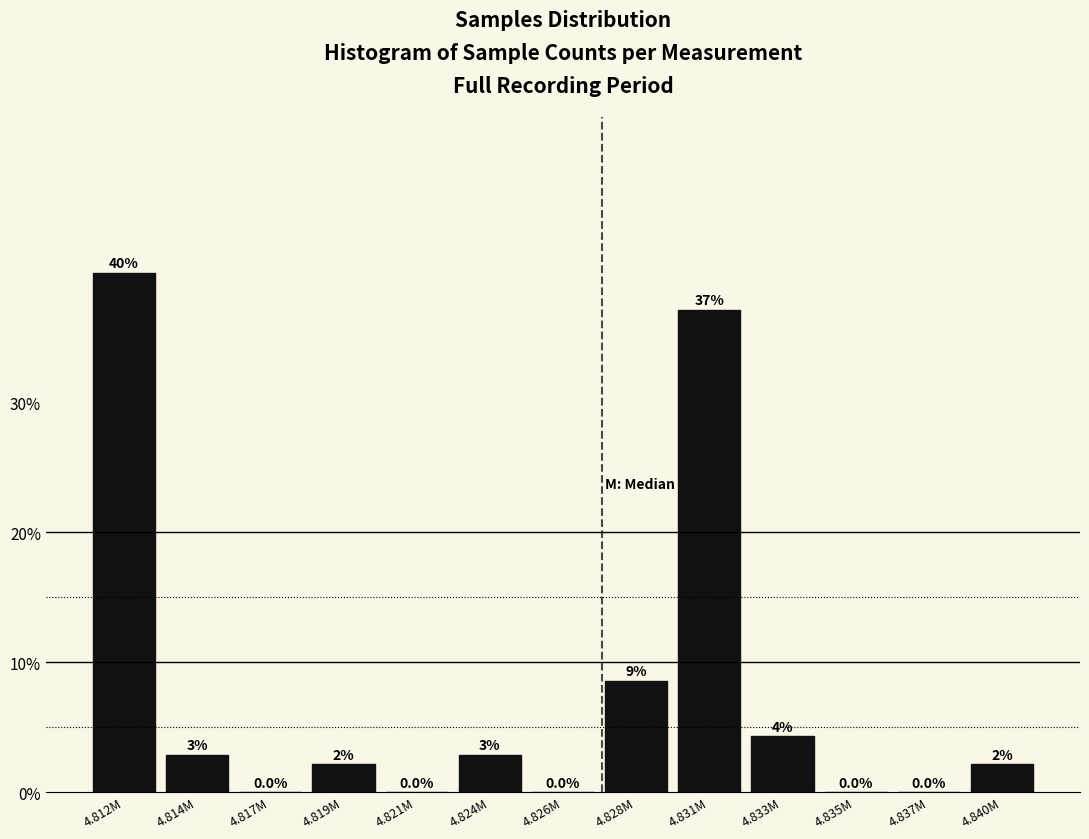

At which label does the data first exceed 2?

4.812M